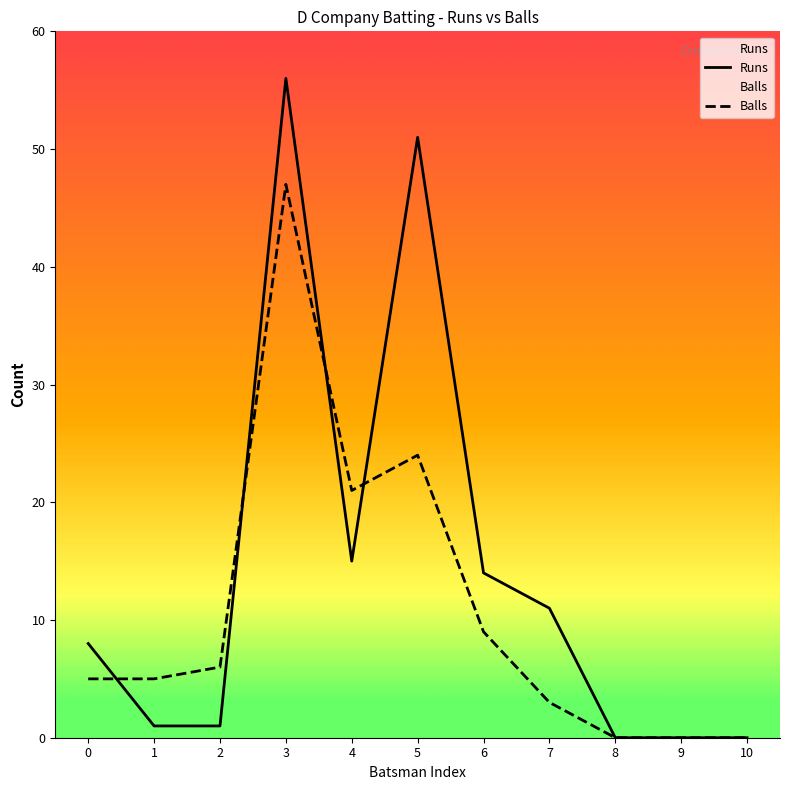

Reading right to left, list all the values displayed in this chart.

Runs: 0	0	0	11	14	51	15	56	1	1	8
Balls: 0	0	0	3	9	24	21	47	6	5	5